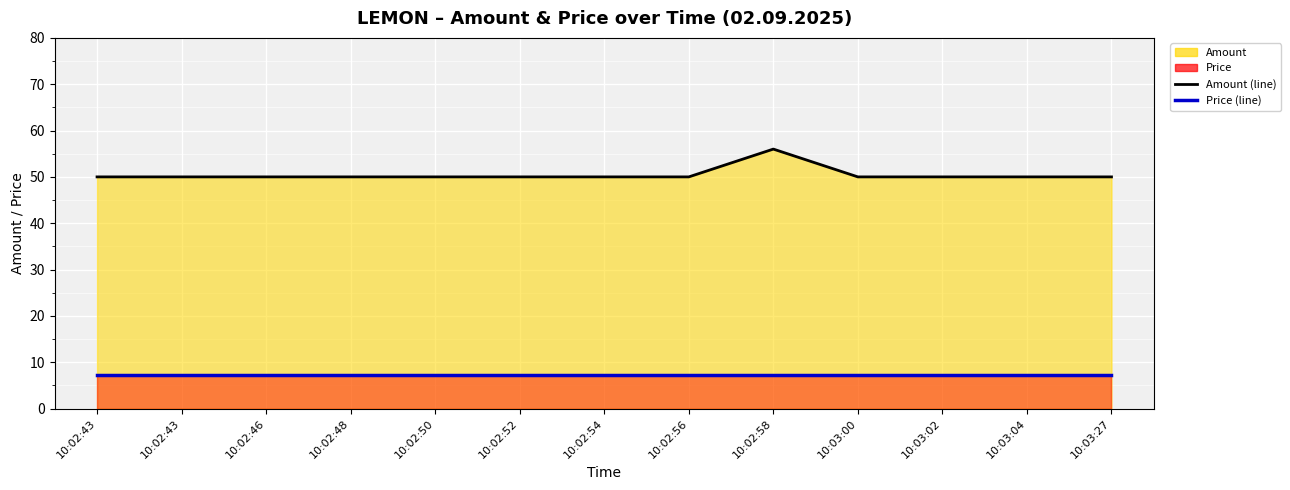

How many points are higher than both their immediate neighbors (excluding endpoints)?

1